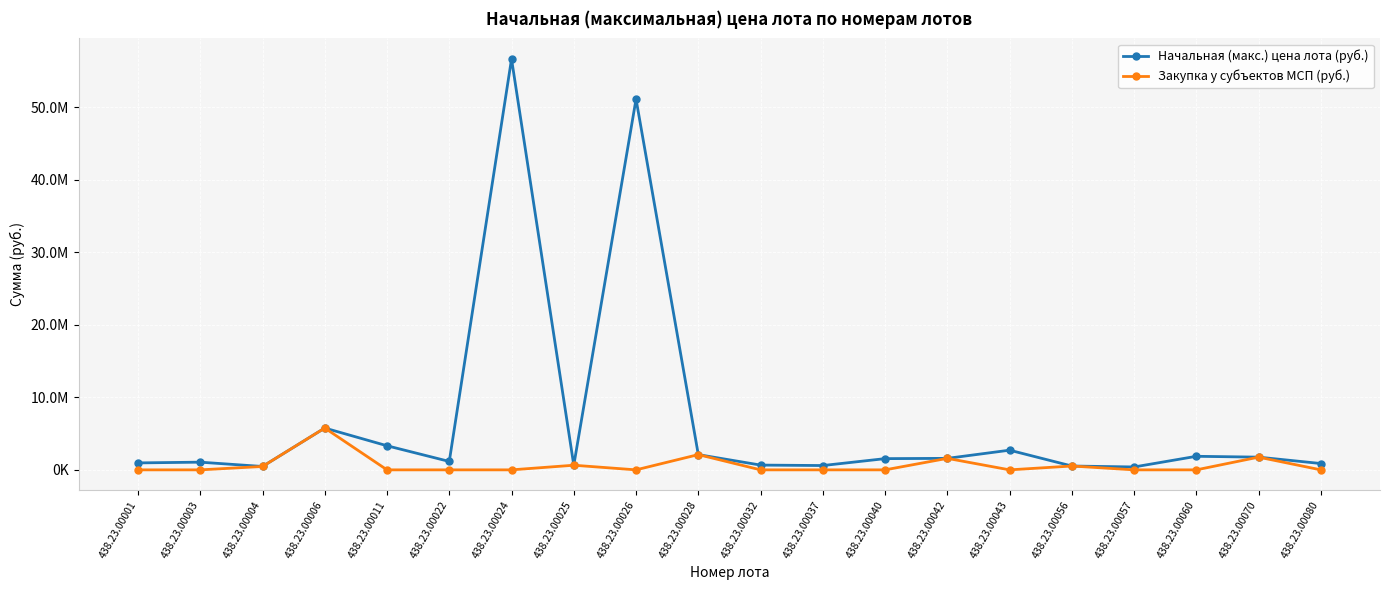

What is the greatest value displayed?

56622784.2